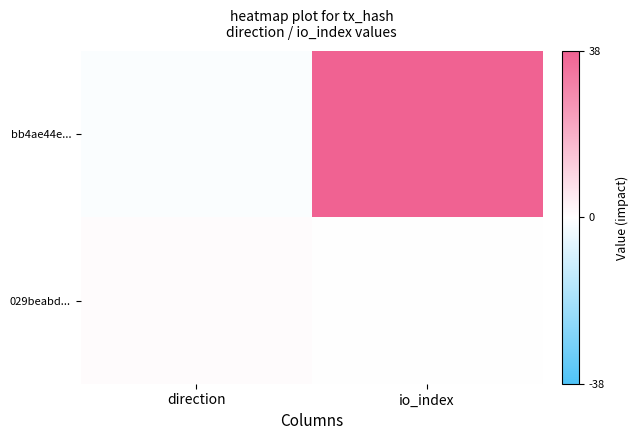

Rank the series by their maximum value, from highest to lowest.

bb4ae44e..., 029beabd...